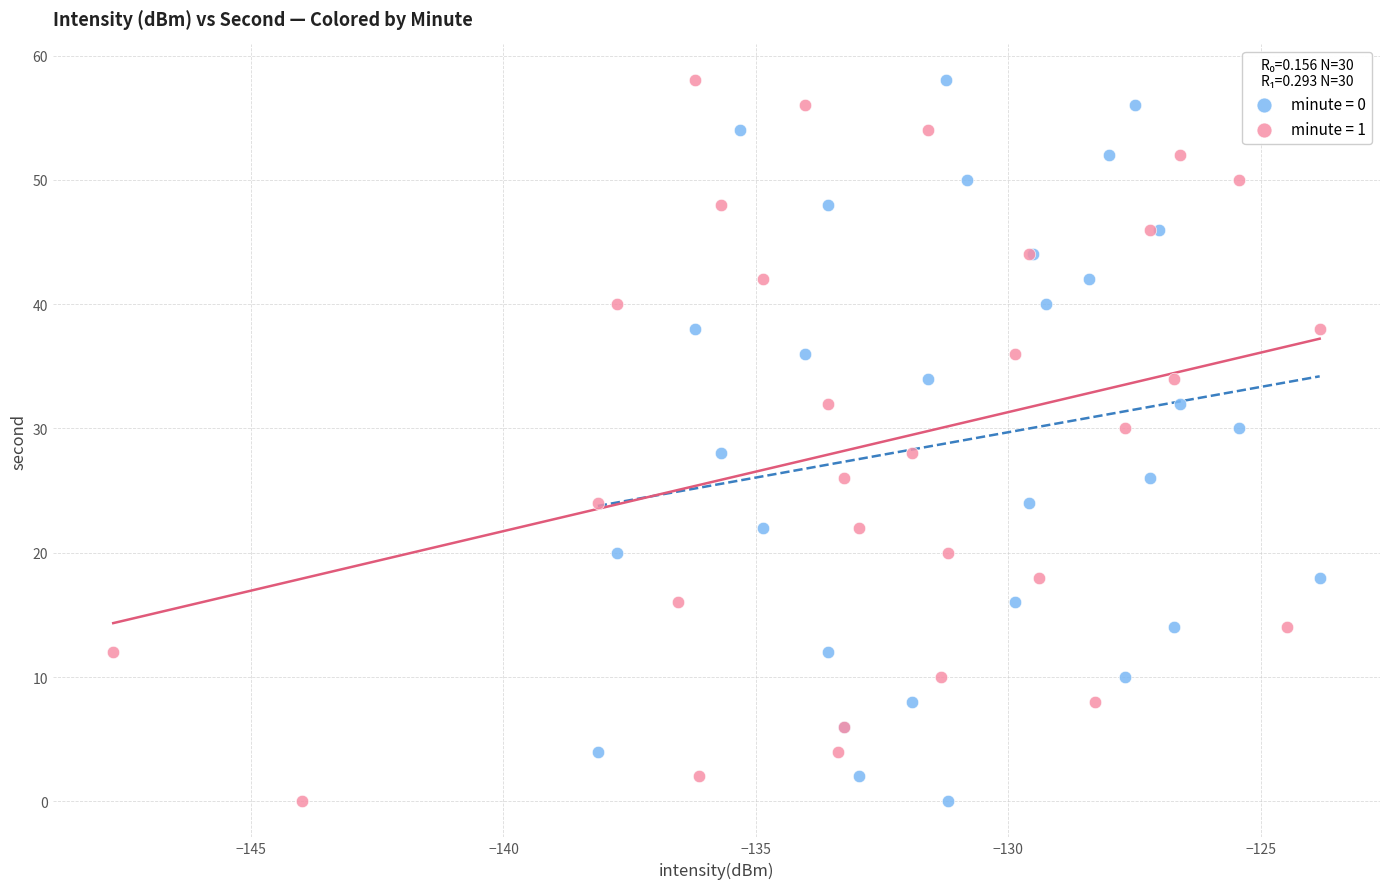

What are all the series names shown in the legend?

minute = 0, minute = 1